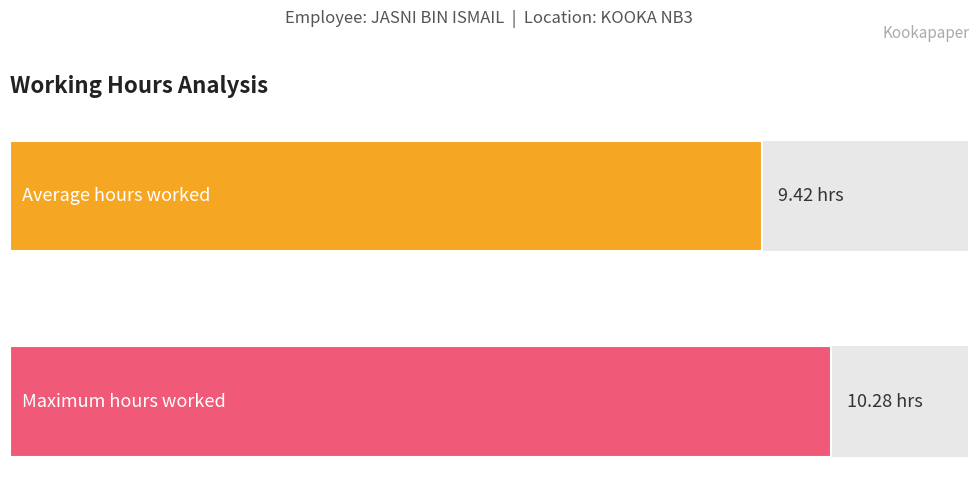

How many series are shown in this chart?

1